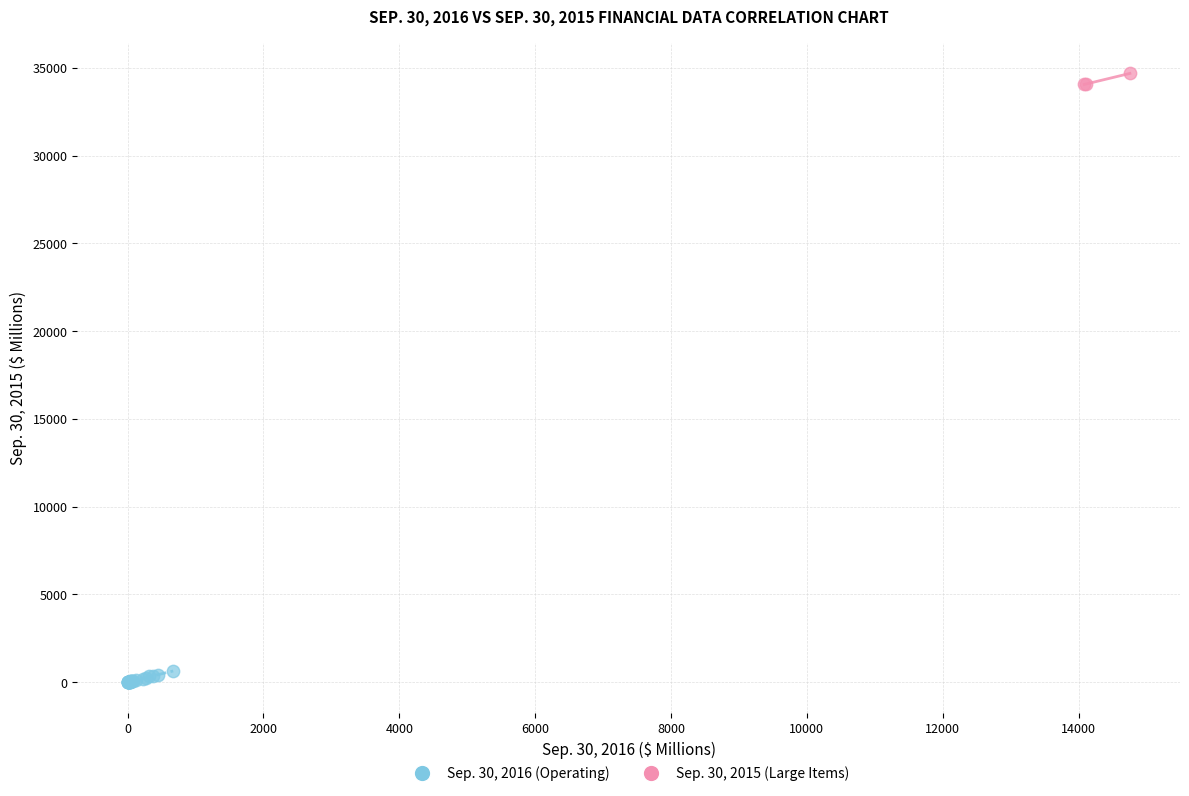

Which series reaches the minimum Y coordinate?

Sep. 30, 2016 (Operating)